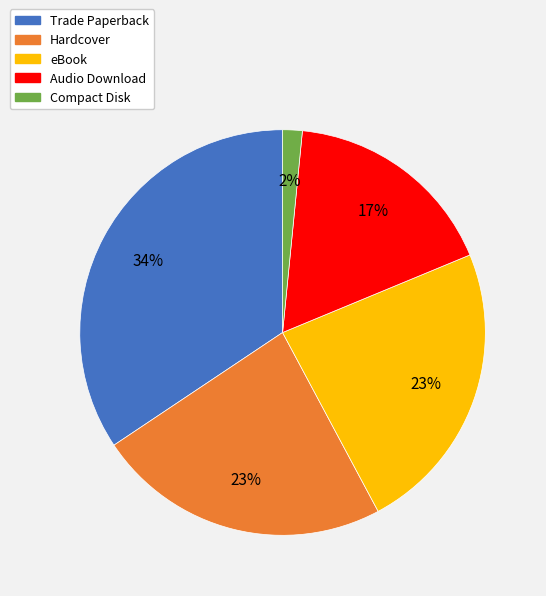

Do Trade Paperback and Audio Download together represent more than half of the pie?

Yes